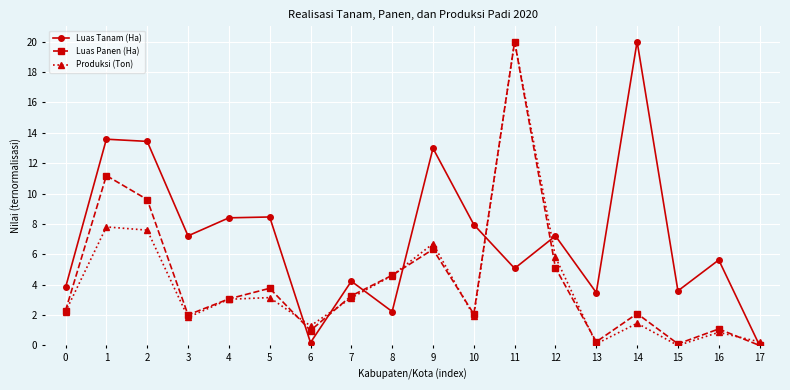

True or false: Produksi (Ton) has more than 1 interior local peaks.

True